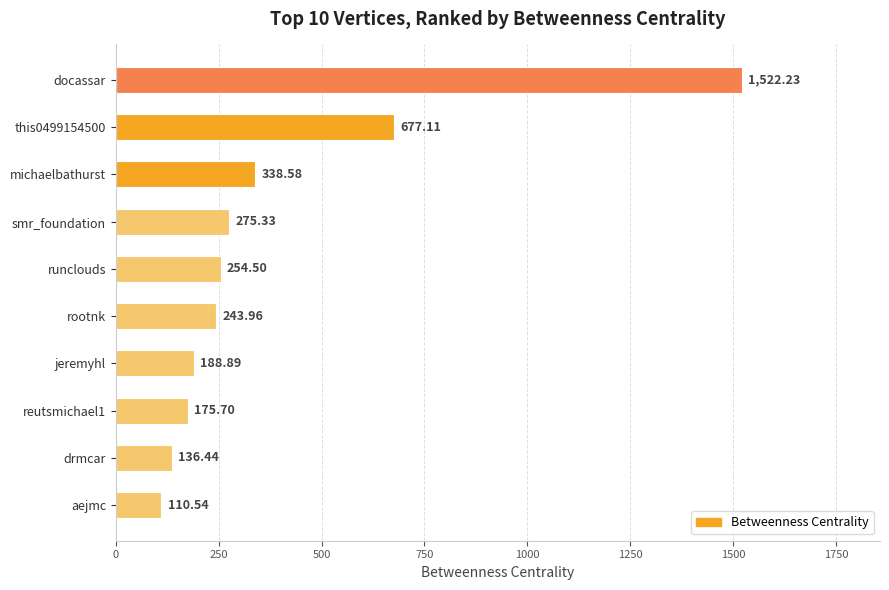

What is the smallest value displayed?

110.5